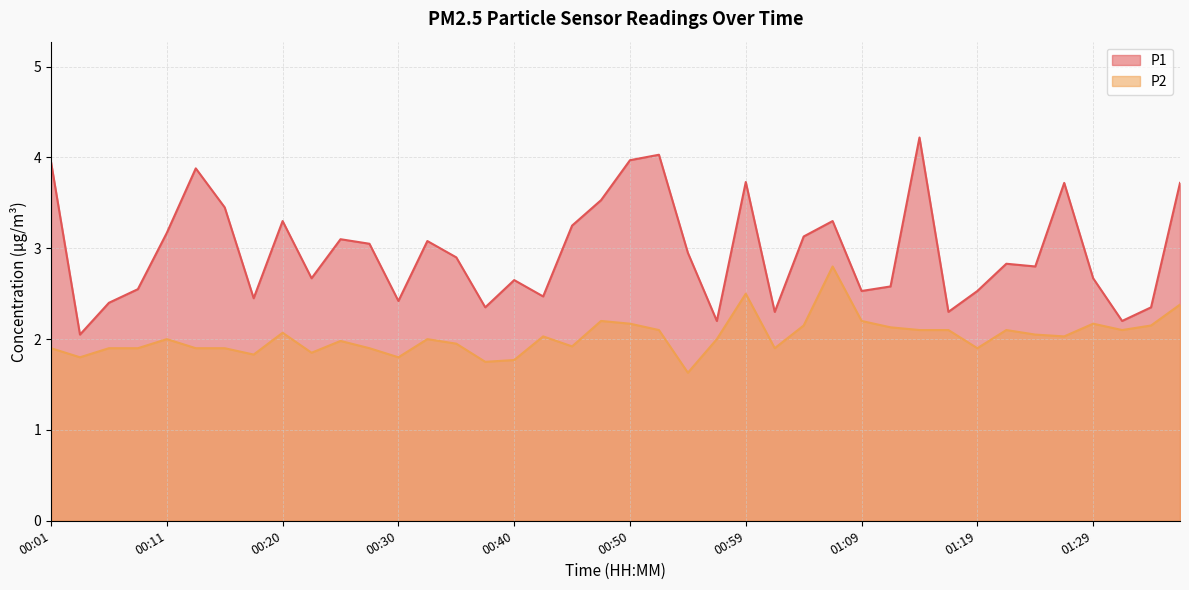

Which series changed the most between 00:45 and 01:34?

P1